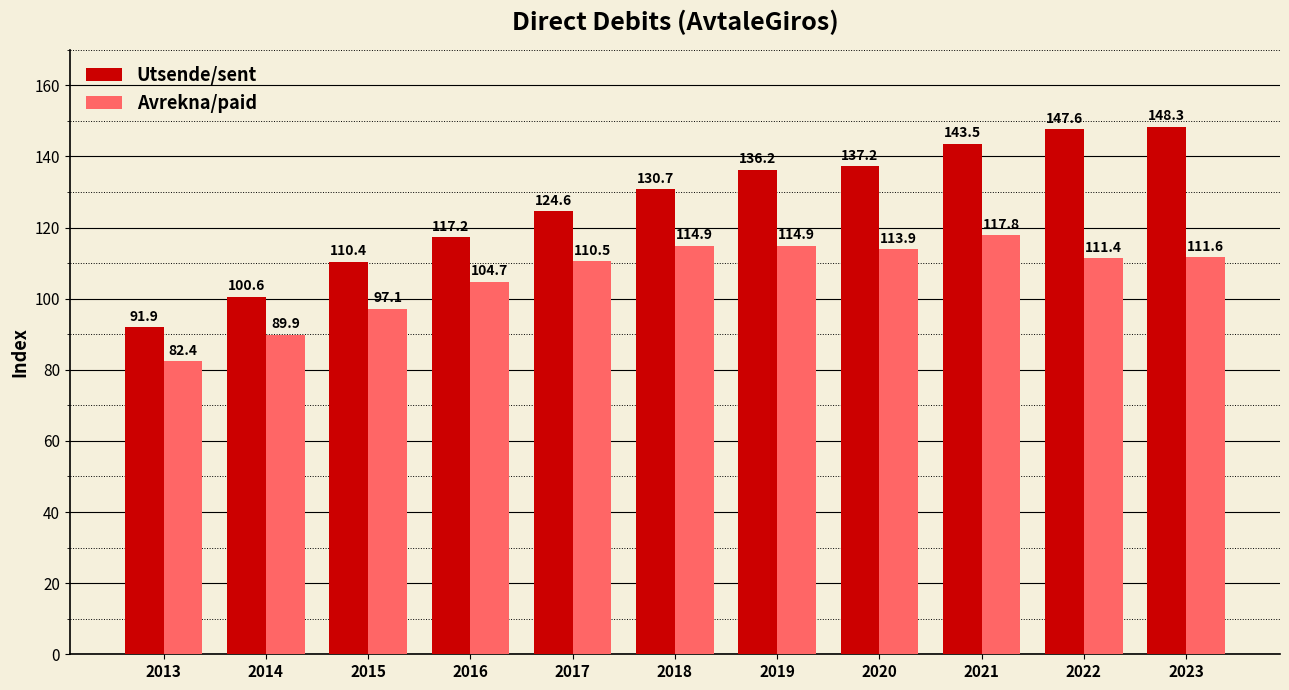

True or false: Avrekna/paid has a value of 97.1 at 2015.

True